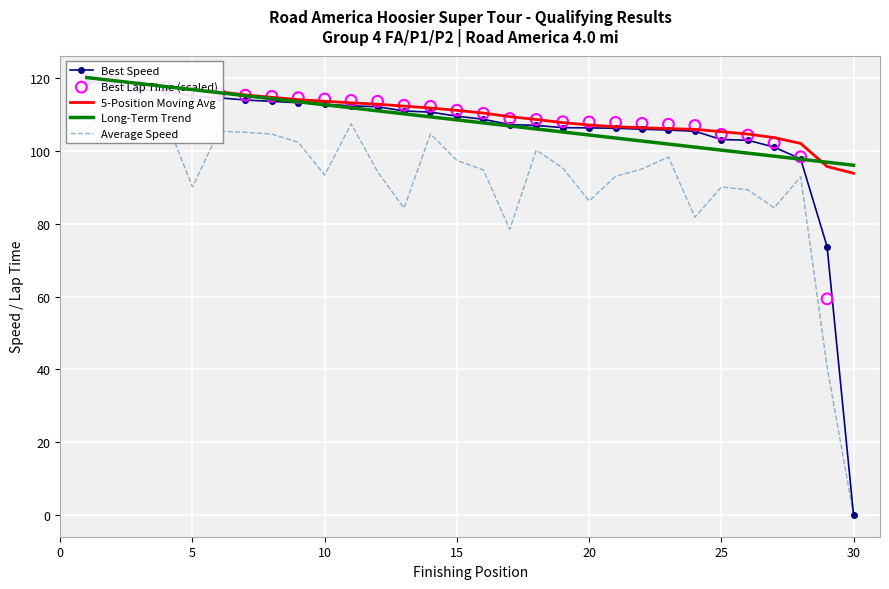

At which category is the sum across all series the highest?

2